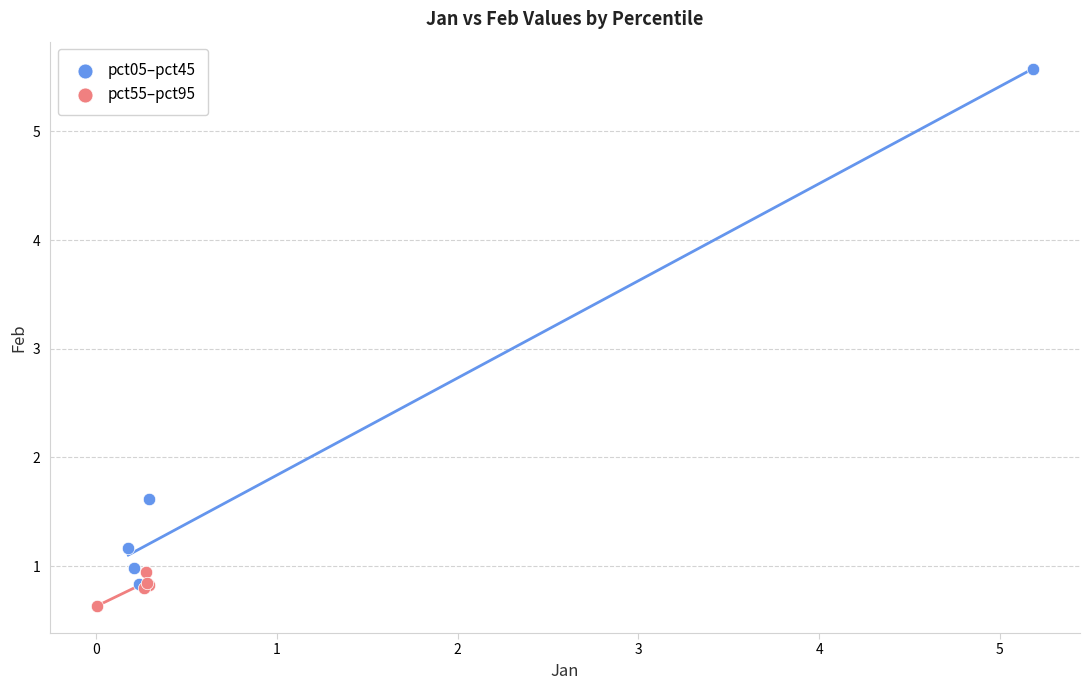

Which series has the largest Y range (max minus min)?

pct05–pct45